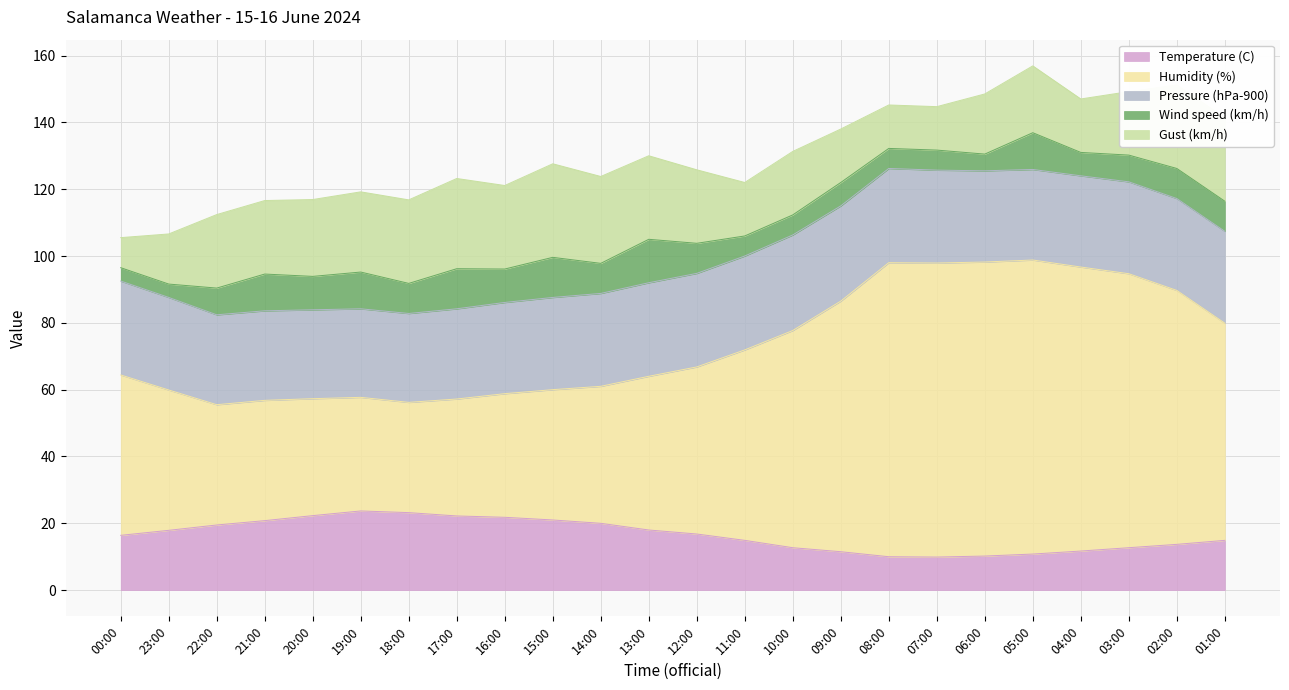

Rank the categories by Humidity (%) value from lowest to highest.

18:00, 19:00, 20:00, 17:00, 22:00, 21:00, 16:00, 15:00, 14:00, 23:00, 13:00, 00:00, 12:00, 11:00, 10:00, 01:00, 09:00, 02:00, 03:00, 04:00, 08:00, 07:00, 06:00, 05:00